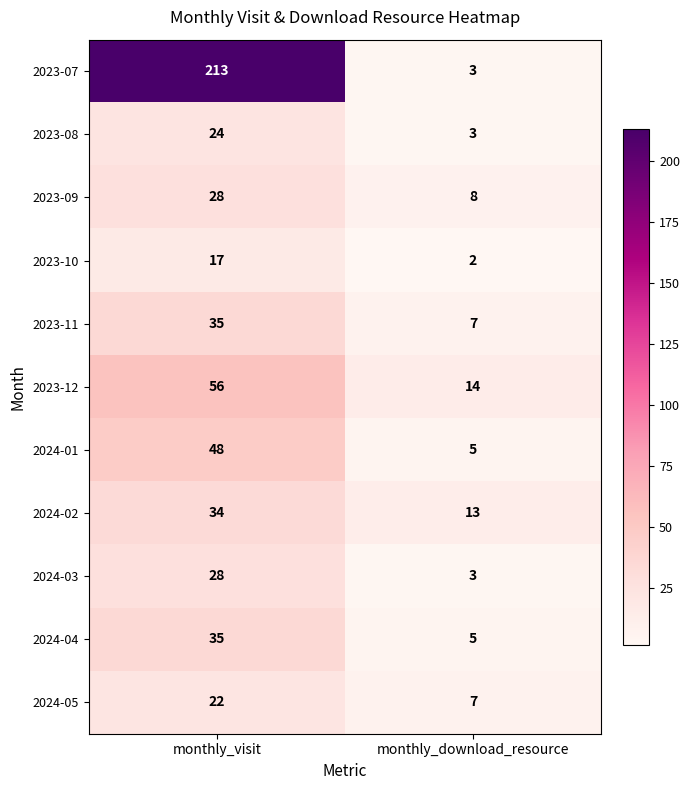

At which category does the chart reach its peak across all series?

monthly_visit